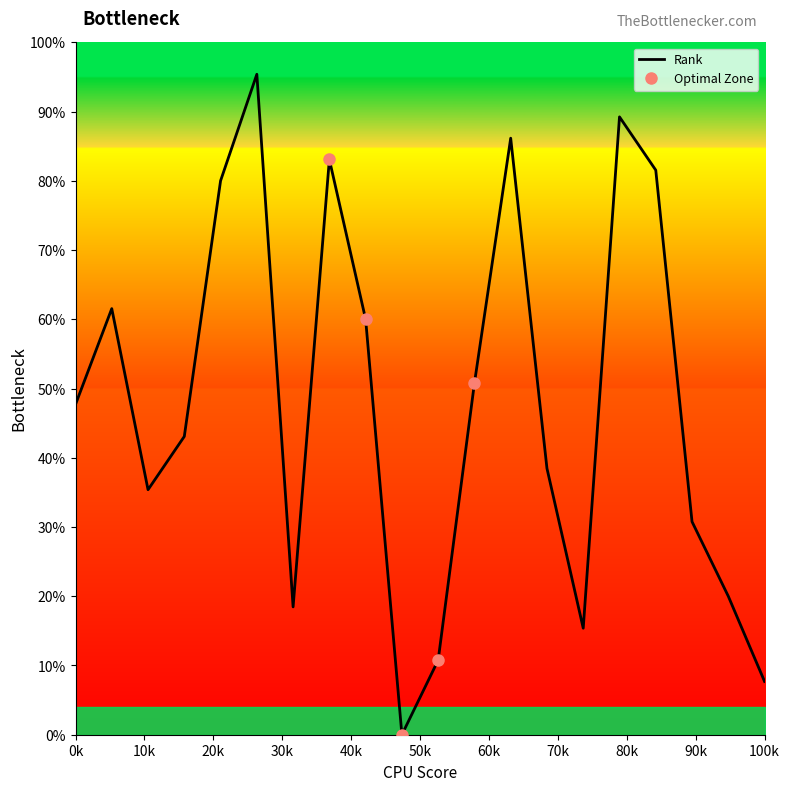

What is the difference between the maximum and second lowest values?

87.7